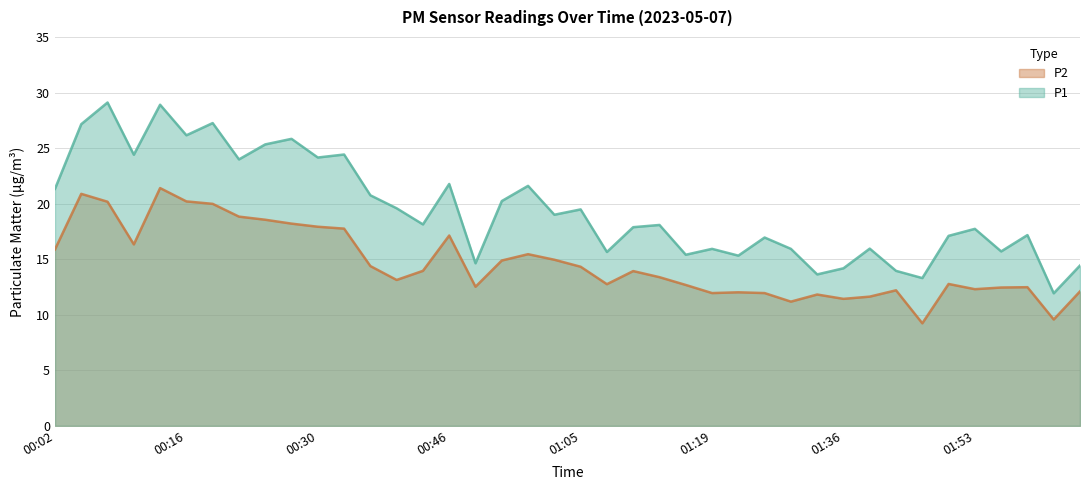

What position from the right is 00:38?

27